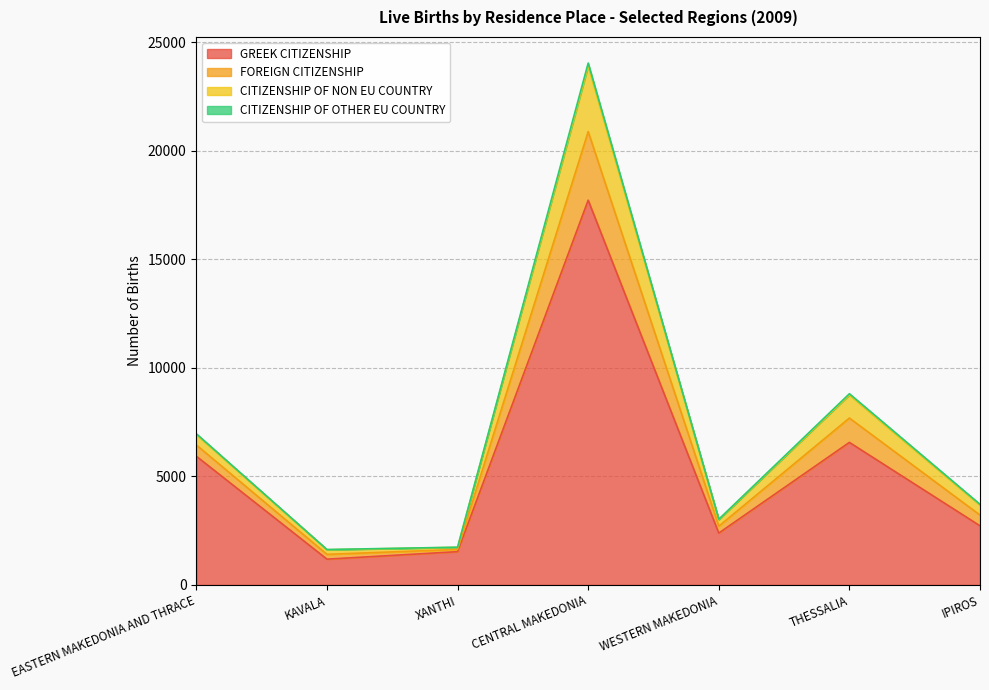

Between CENTRAL MAKEDONIA and WESTERN MAKEDONIA, which is larger?

CENTRAL MAKEDONIA